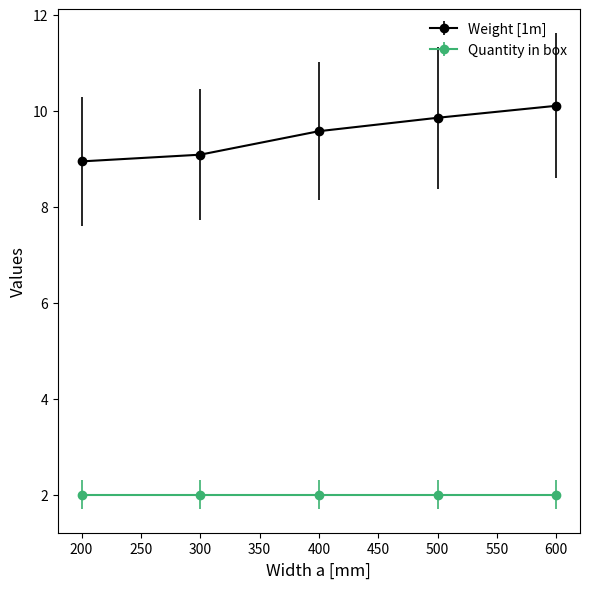

True or false: Quantity in box has a value of 2.0 at 300.

True